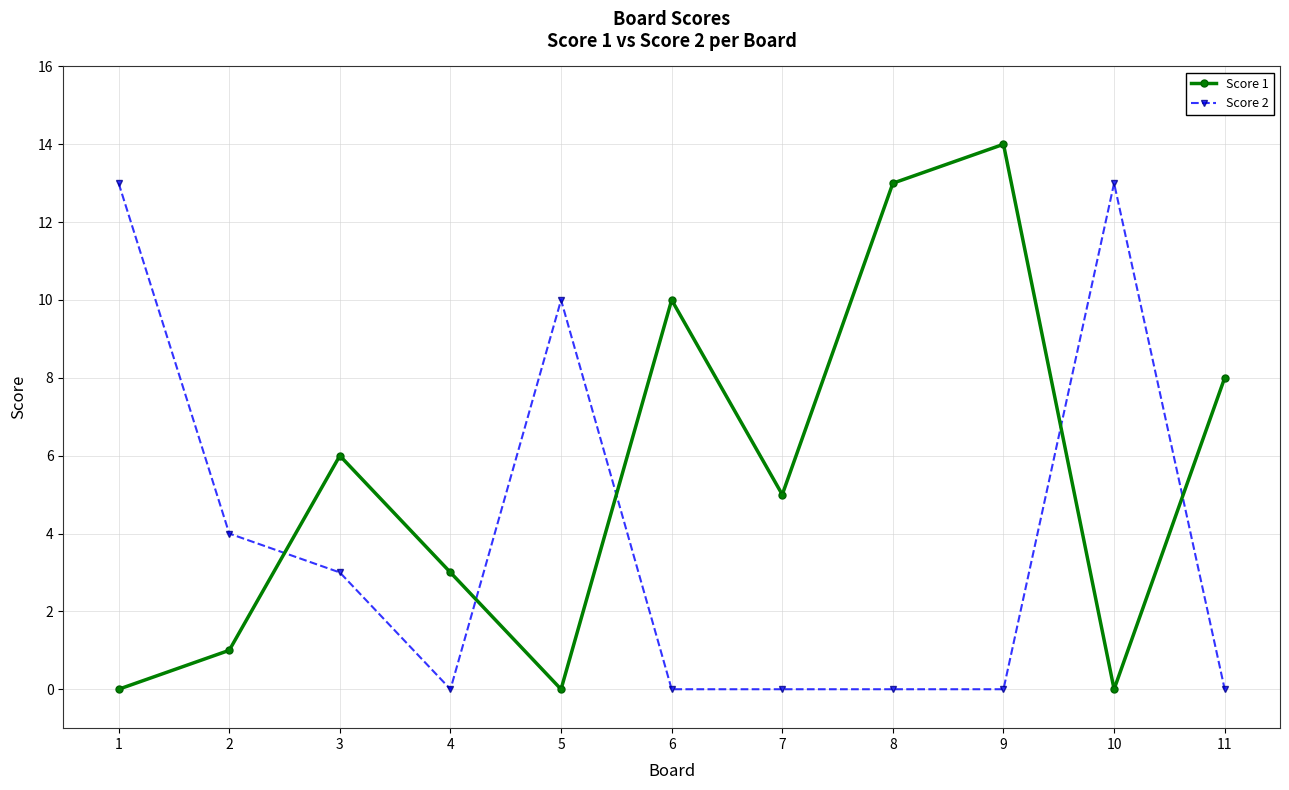

What are all the series names shown in the legend?

Score 1, Score 2